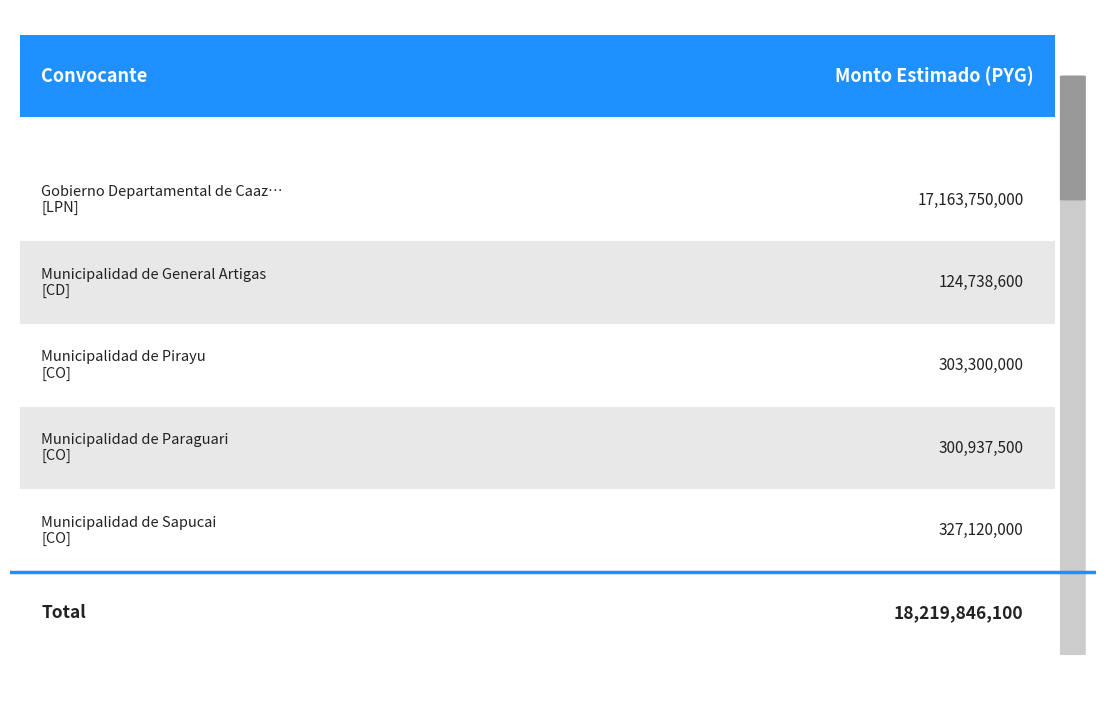

What is the difference between the second highest and second lowest values?

26182500